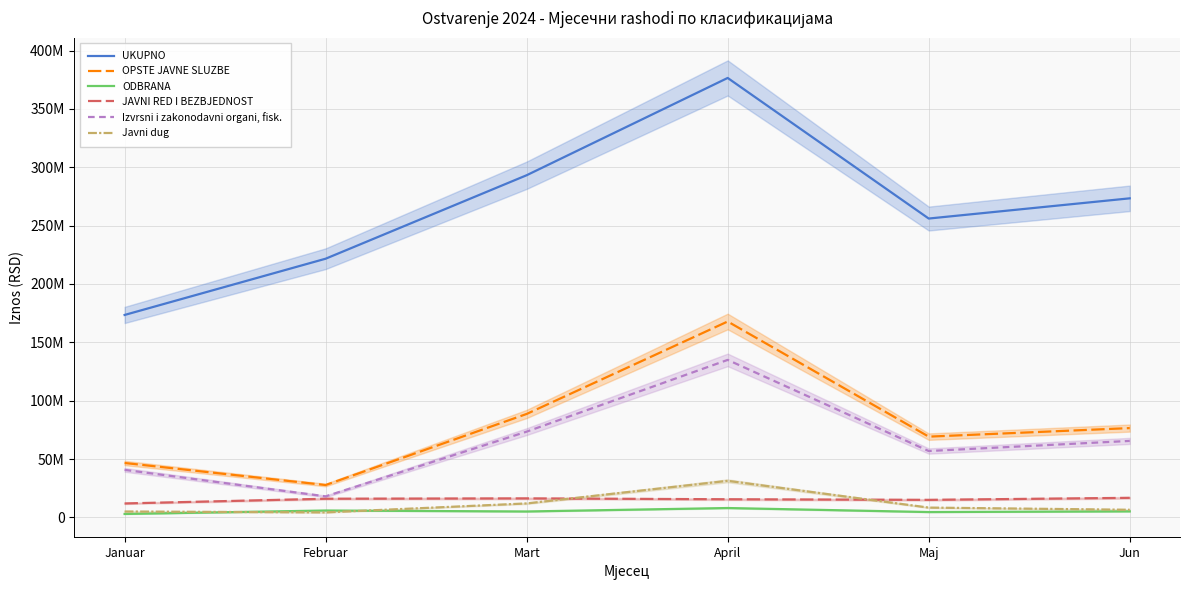

The Javni dug series shows 49082887.1 at April. True or false?

False